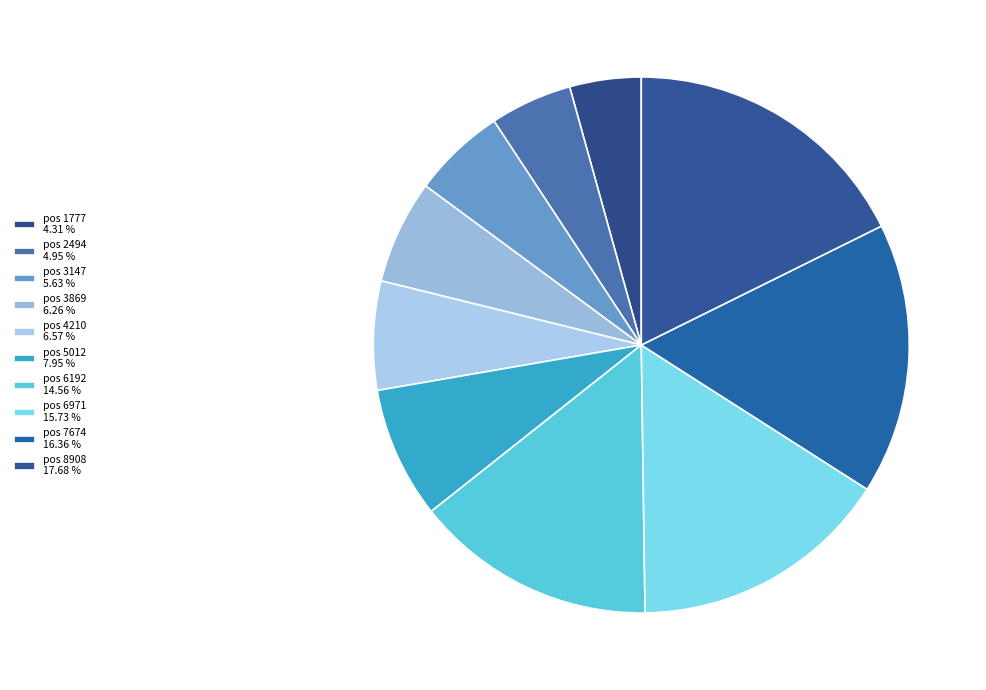

Rank the categories by value from highest to lowest.

8908, 7674, 6971, 6192, 5012, 4210, 3869, 3147, 2494, 1777